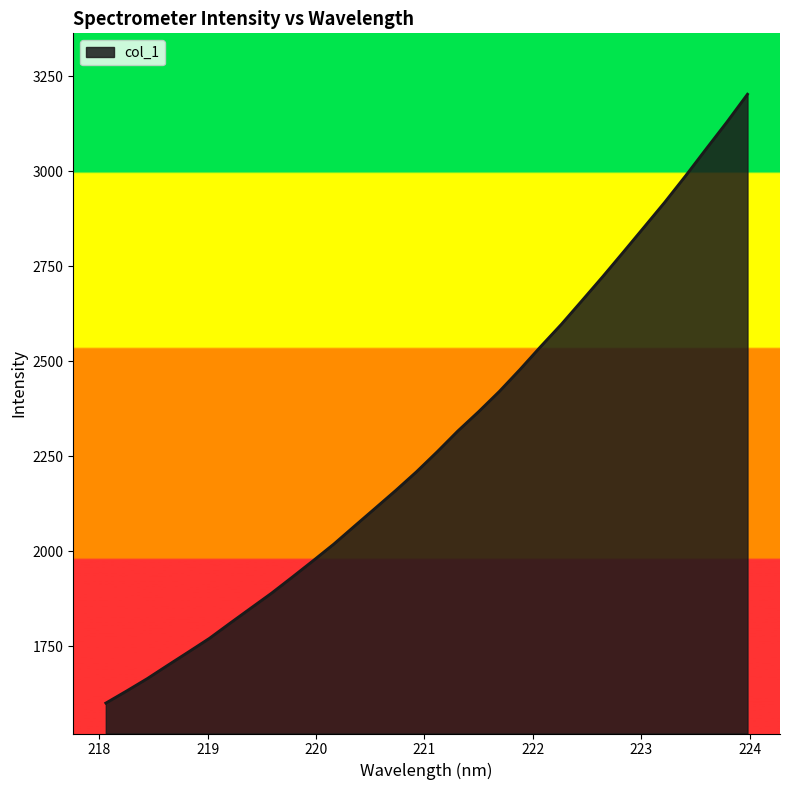

What is the greatest value displayed?

3202.4